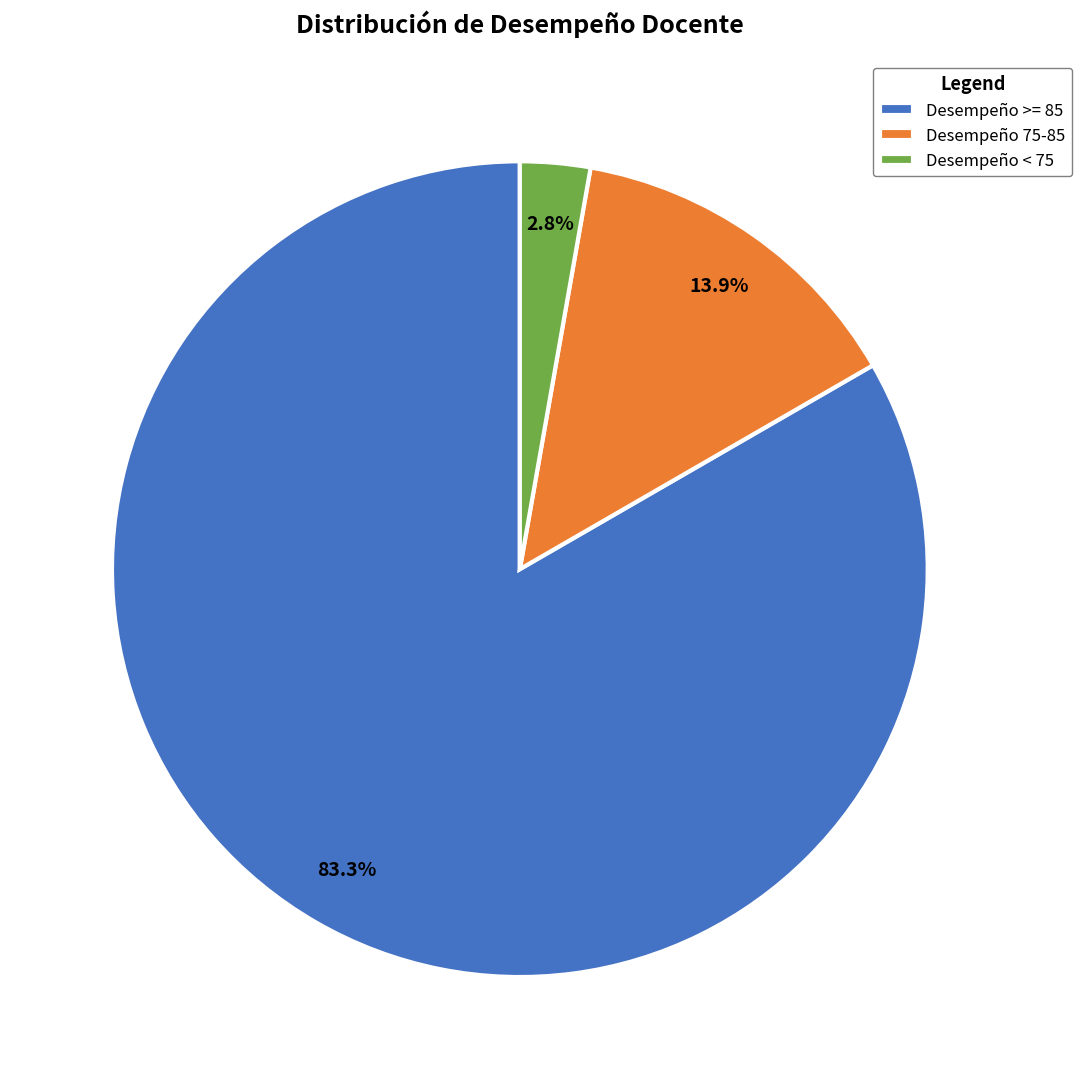

Count the number of slices in the pie.

3